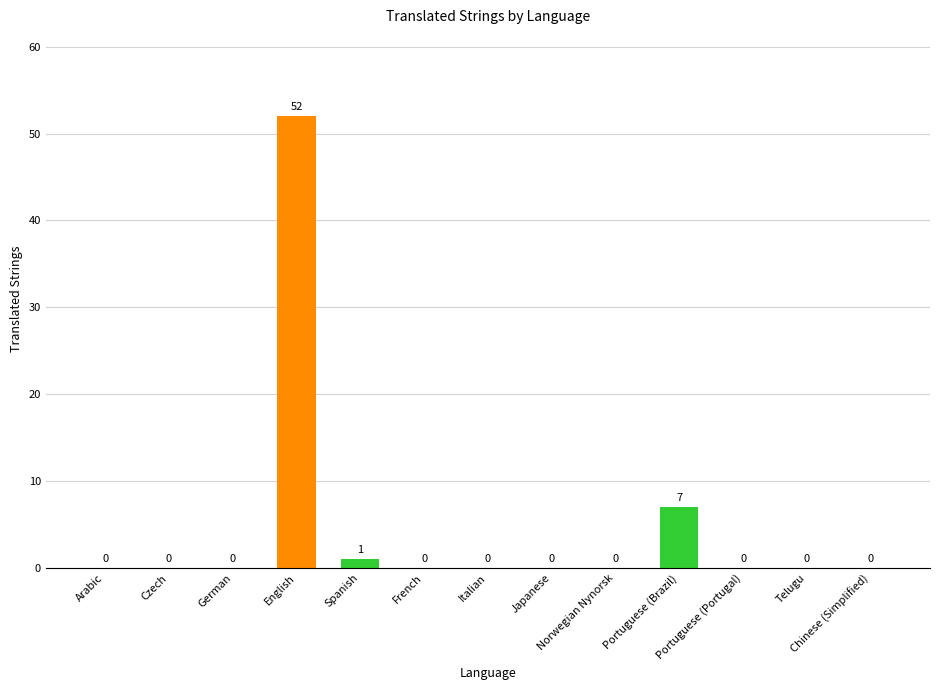

Reading left to right, extract all data points from this chart.

Arabic=0	Czech=0	German=0	English=52	Spanish=1	French=0	Italian=0	Japanese=0	Norwegian Nynorsk=0	Portuguese (Brazil)=7	Portuguese (Portugal)=0	Telugu=0	Chinese (Simplified)=0